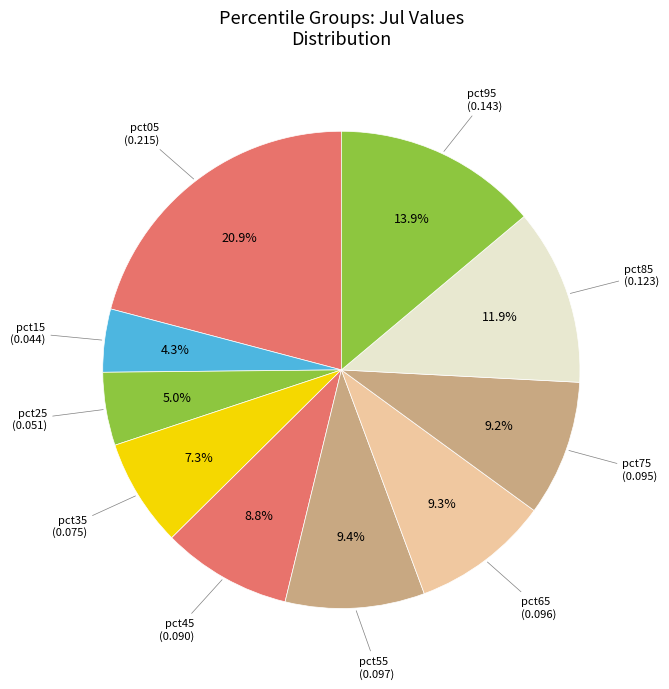

Count the number of slices in the pie.

10